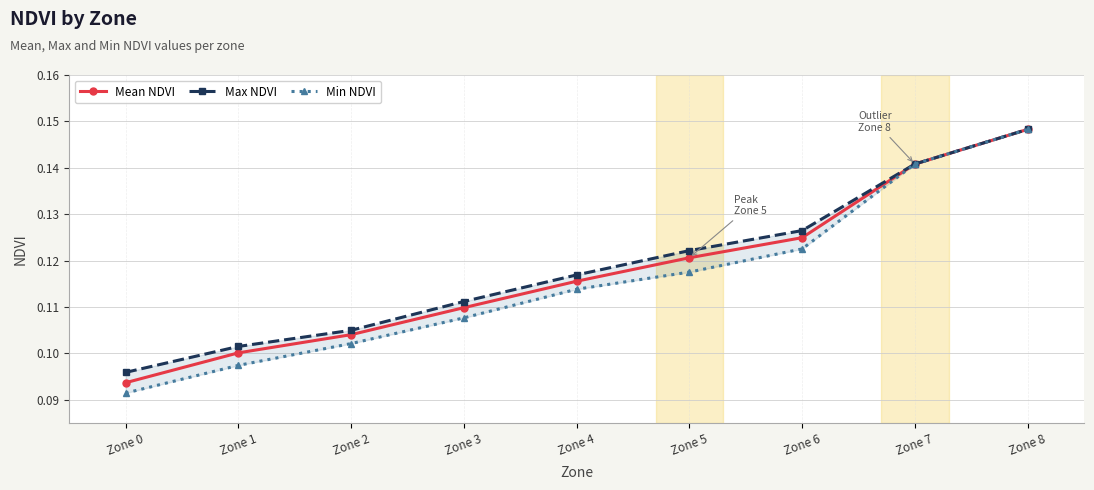

Reading right to left, transcribe all the data shown in this chart.

Mean NDVI: 0.1	0.1	0.1	0.1	0.1	0.1	0.1	0.1	0.1
Max NDVI: 0.1	0.1	0.1	0.1	0.1	0.1	0.1	0.1	0.1
Min NDVI: 0.1	0.1	0.1	0.1	0.1	0.1	0.1	0.1	0.1